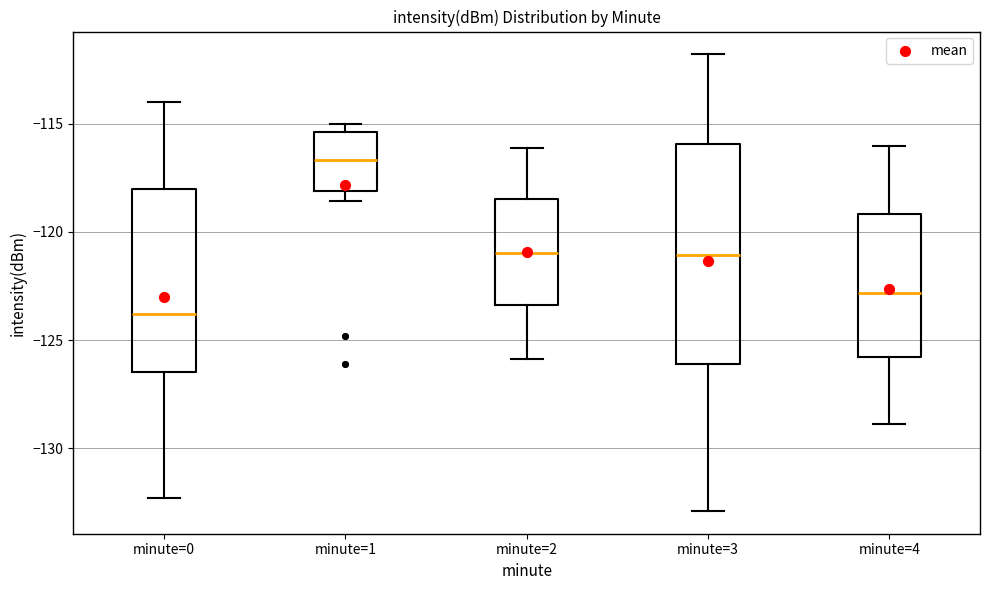

Where does the median line of the box for minute=4 sit on the y-axis? The values are not printed on the chart, so give them approximately, as read against the axis.

-123.0